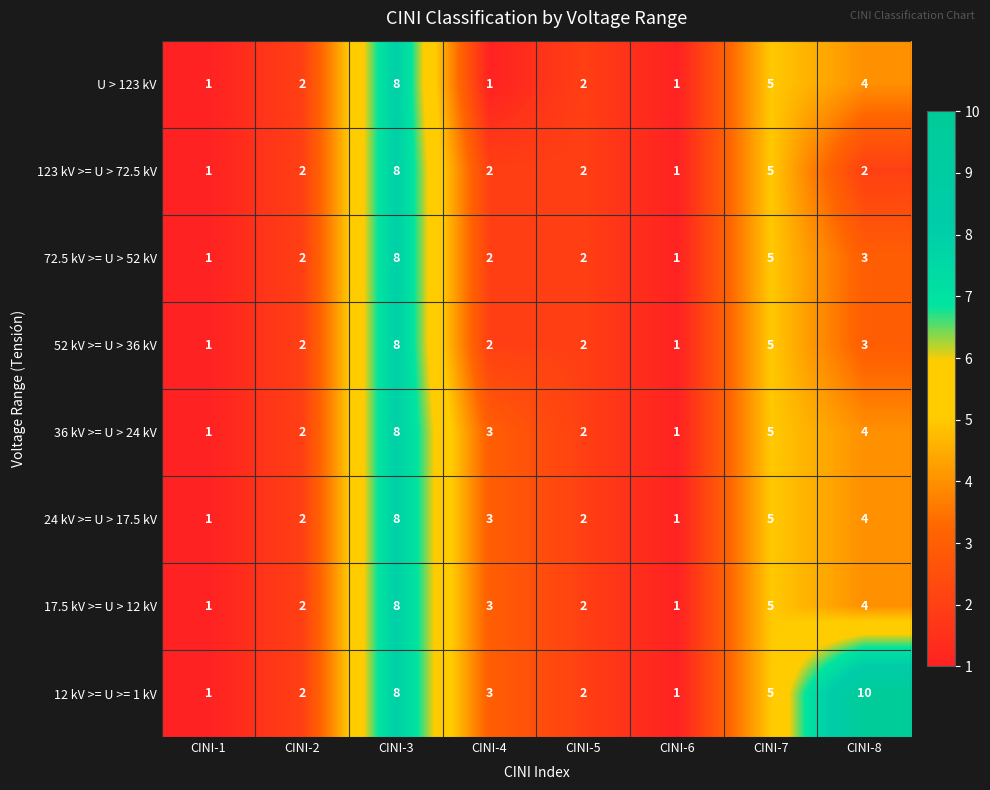

At which label does 12 kV >= U >= 1 kV first exceed 3?

CINI-3